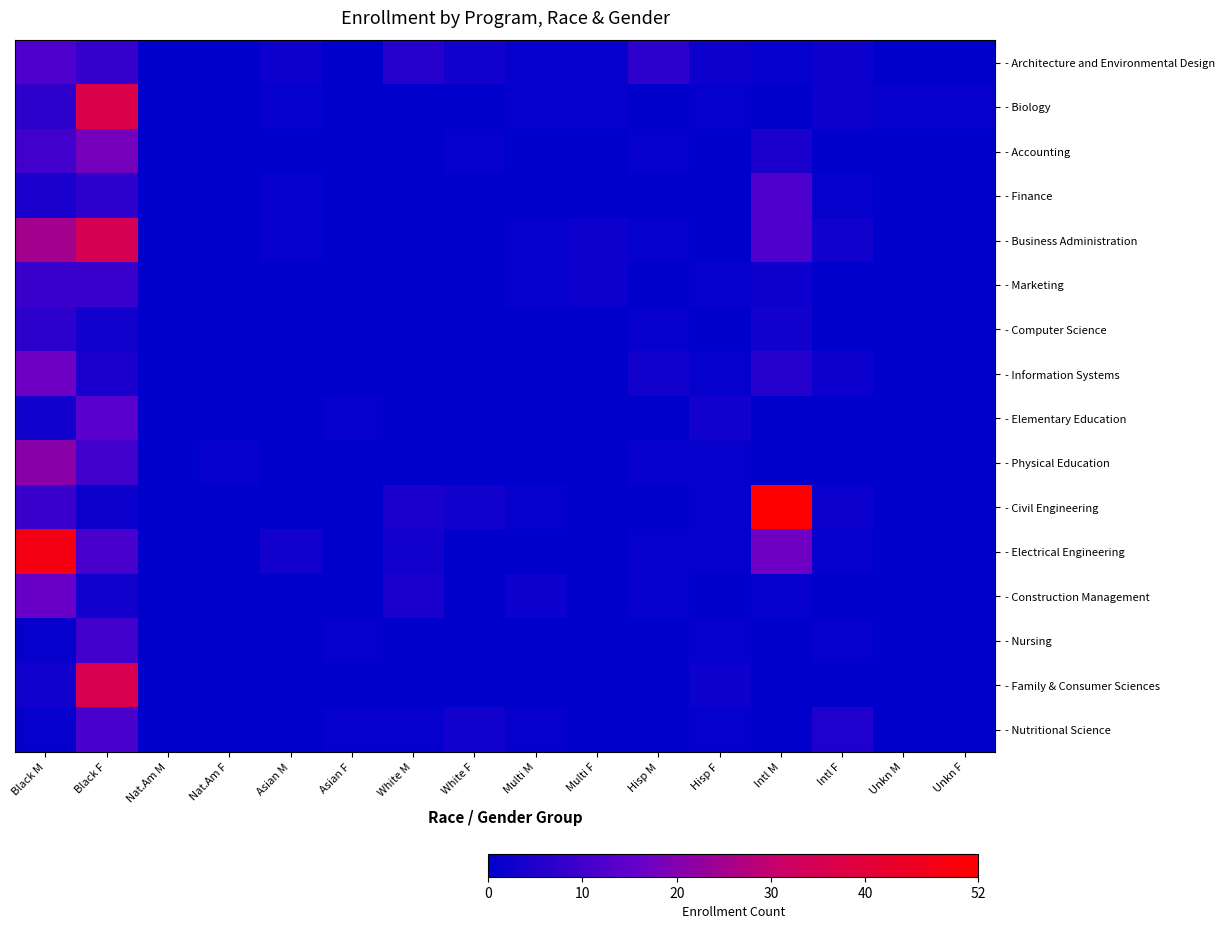

Reading left to right, transcribe all the data shown in this chart.

- Architecture and Environmental Design: Black M=12	Black F=8	Nat.Am M=0	Nat.Am F=0	Asian M=2	Asian F=0	White M=6	White F=3	Multi M=1	Multi F=1	Hisp M=7	Hisp F=2	Intl M=1	Intl F=2	Unkn M=0	Unkn F=0
- Biology: Black M=7	Black F=37	Nat.Am M=0	Nat.Am F=0	Asian M=1	Asian F=0	White M=0	White F=0	Multi M=1	Multi F=1	Hisp M=0	Hisp F=1	Intl M=0	Intl F=2	Unkn M=1	Unkn F=1
- Accounting: Black M=10	Black F=18	Nat.Am M=0	Nat.Am F=0	Asian M=0	Asian F=0	White M=0	White F=1	Multi M=0	Multi F=0	Hisp M=1	Hisp F=0	Intl M=4	Intl F=0	Unkn M=0	Unkn F=0
- Finance: Black M=4	Black F=7	Nat.Am M=0	Nat.Am F=0	Asian M=1	Asian F=0	White M=0	White F=0	Multi M=0	Multi F=0	Hisp M=0	Hisp F=0	Intl M=12	Intl F=1	Unkn M=0	Unkn F=0
- Business Administration: Black M=25	Black F=35	Nat.Am M=0	Nat.Am F=0	Asian M=1	Asian F=0	White M=0	White F=0	Multi M=1	Multi F=2	Hisp M=1	Hisp F=0	Intl M=12	Intl F=3	Unkn M=0	Unkn F=0
- Marketing: Black M=9	Black F=9	Nat.Am M=0	Nat.Am F=0	Asian M=0	Asian F=0	White M=0	White F=0	Multi M=1	Multi F=2	Hisp M=0	Hisp F=1	Intl M=2	Intl F=0	Unkn M=0	Unkn F=0
- Computer Science: Black M=7	Black F=3	Nat.Am M=0	Nat.Am F=0	Asian M=0	Asian F=0	White M=0	White F=0	Multi M=0	Multi F=0	Hisp M=1	Hisp F=0	Intl M=3	Intl F=0	Unkn M=0	Unkn F=0
- Information Systems: Black M=17	Black F=4	Nat.Am M=0	Nat.Am F=0	Asian M=0	Asian F=0	White M=0	White F=0	Multi M=0	Multi F=0	Hisp M=3	Hisp F=1	Intl M=6	Intl F=2	Unkn M=0	Unkn F=0
- Elementary Education: Black M=3	Black F=14	Nat.Am M=0	Nat.Am F=0	Asian M=0	Asian F=1	White M=0	White F=0	Multi M=0	Multi F=0	Hisp M=0	Hisp F=3	Intl M=0	Intl F=0	Unkn M=0	Unkn F=0
- Physical Education: Black M=21	Black F=10	Nat.Am M=0	Nat.Am F=1	Asian M=0	Asian F=0	White M=0	White F=0	Multi M=0	Multi F=0	Hisp M=1	Hisp F=1	Intl M=0	Intl F=0	Unkn M=0	Unkn F=0
- Civil Engineering: Black M=9	Black F=2	Nat.Am M=0	Nat.Am F=0	Asian M=0	Asian F=0	White M=4	White F=3	Multi M=1	Multi F=0	Hisp M=0	Hisp F=1	Intl M=52	Intl F=2	Unkn M=0	Unkn F=0
- Electrical Engineering: Black M=48	Black F=11	Nat.Am M=0	Nat.Am F=0	Asian M=3	Asian F=0	White M=3	White F=0	Multi M=0	Multi F=0	Hisp M=1	Hisp F=1	Intl M=17	Intl F=1	Unkn M=0	Unkn F=0
- Construction Management: Black M=16	Black F=3	Nat.Am M=0	Nat.Am F=0	Asian M=0	Asian F=0	White M=4	White F=0	Multi M=2	Multi F=0	Hisp M=1	Hisp F=0	Intl M=1	Intl F=0	Unkn M=0	Unkn F=0
- Nursing: Black M=1	Black F=10	Nat.Am M=0	Nat.Am F=0	Asian M=0	Asian F=1	White M=0	White F=0	Multi M=0	Multi F=0	Hisp M=0	Hisp F=1	Intl M=0	Intl F=1	Unkn M=0	Unkn F=0
- Family & Consumer Sciences: Black M=3	Black F=36	Nat.Am M=0	Nat.Am F=0	Asian M=0	Asian F=0	White M=0	White F=0	Multi M=0	Multi F=0	Hisp M=0	Hisp F=2	Intl M=0	Intl F=0	Unkn M=0	Unkn F=0
- Nutritional Science: Black M=1	Black F=11	Nat.Am M=0	Nat.Am F=0	Asian M=0	Asian F=1	White M=1	White F=3	Multi M=1	Multi F=0	Hisp M=0	Hisp F=1	Intl M=0	Intl F=5	Unkn M=0	Unkn F=0